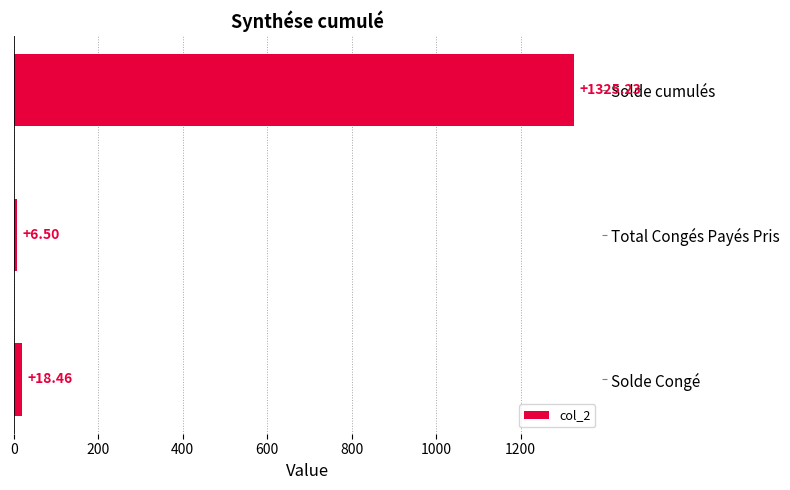

Rank the categories by value from lowest to highest.

Total Congés Payés Pris, Solde Congé, Solde cumulés